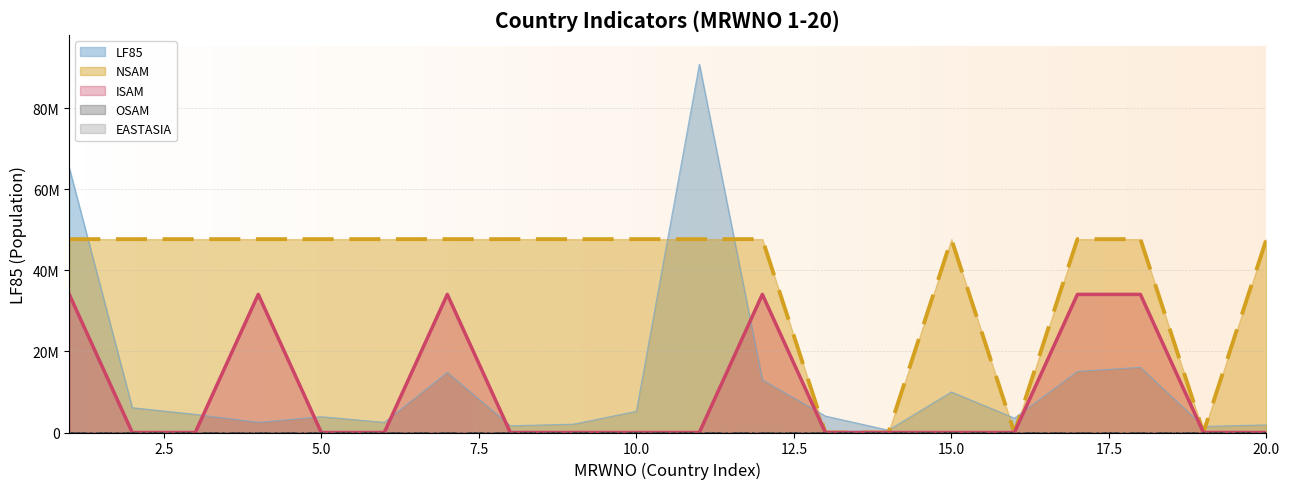

What is the value of the LF85 point at the 17th from the left?

15071475.0